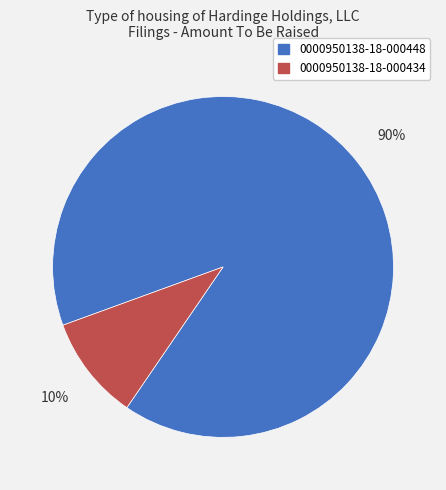

What is the smallest slice in the pie chart?

0000950138-18-000434